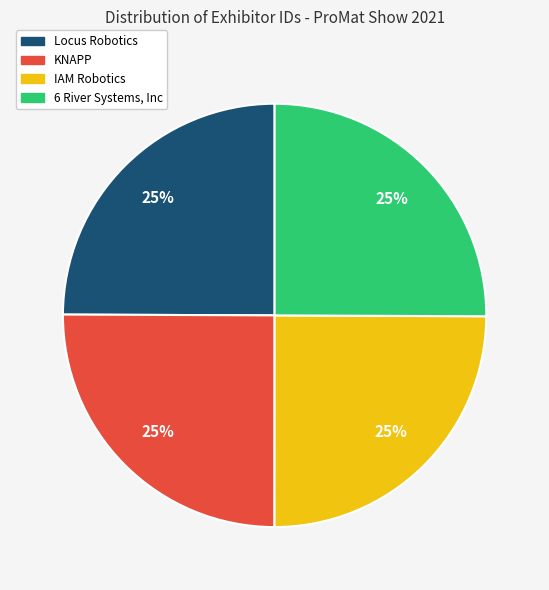

Does KNAPP account for over 50% of the chart?

No